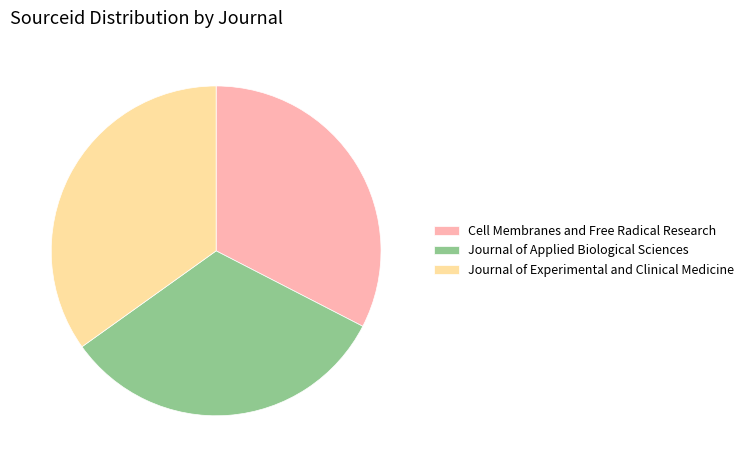

Does any single category account for the majority?

No